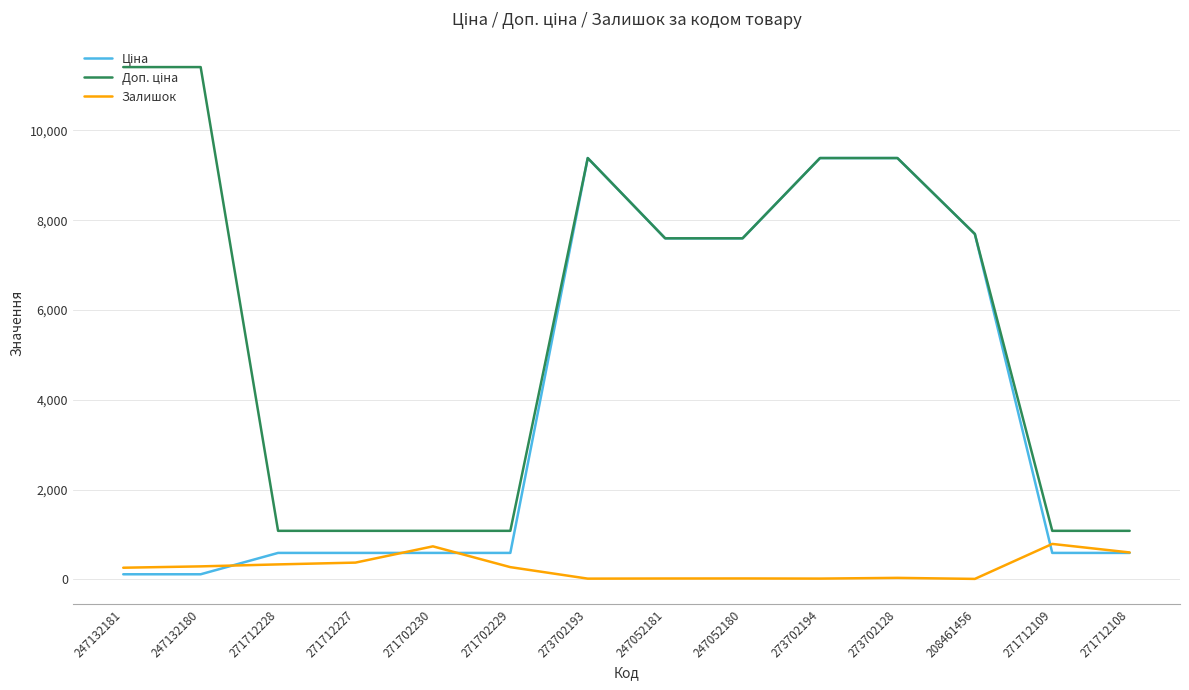

Is this an area chart (filled region under the line)?

No